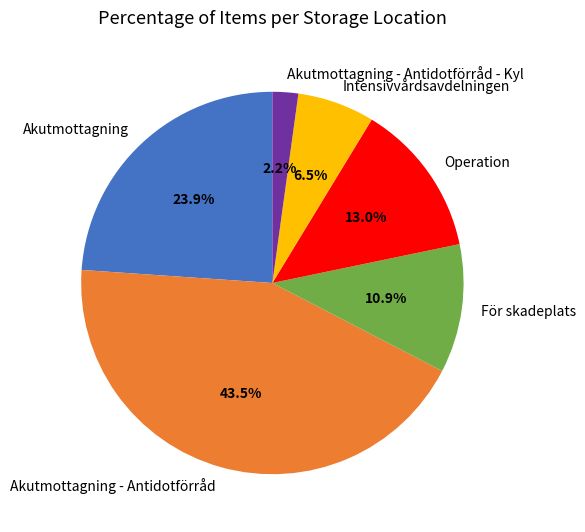

Count the number of slices in the pie.

6